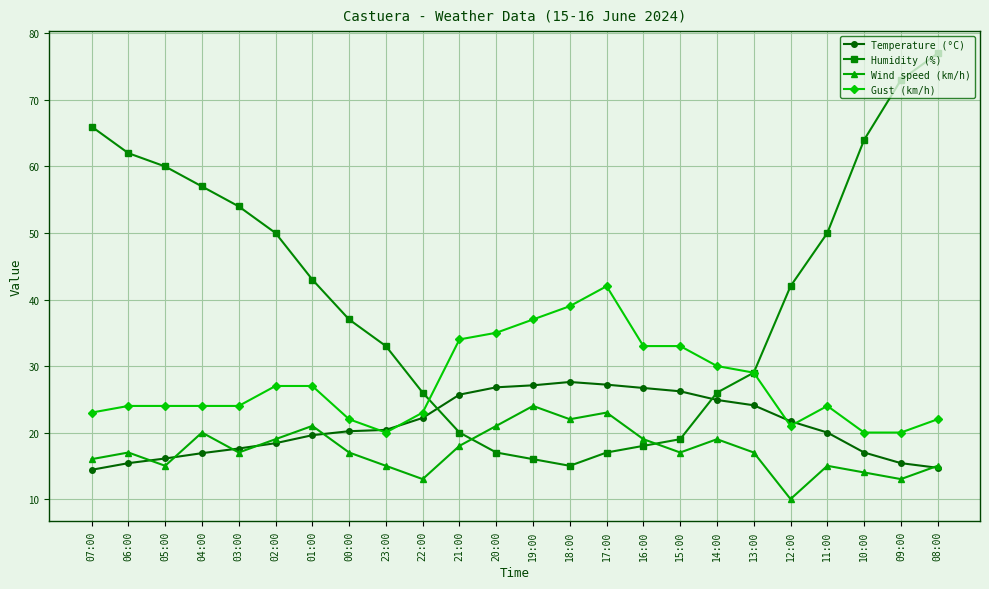

In Wind speed (km/h), how many points are higher than both neighbors (excluding endpoints)?

7